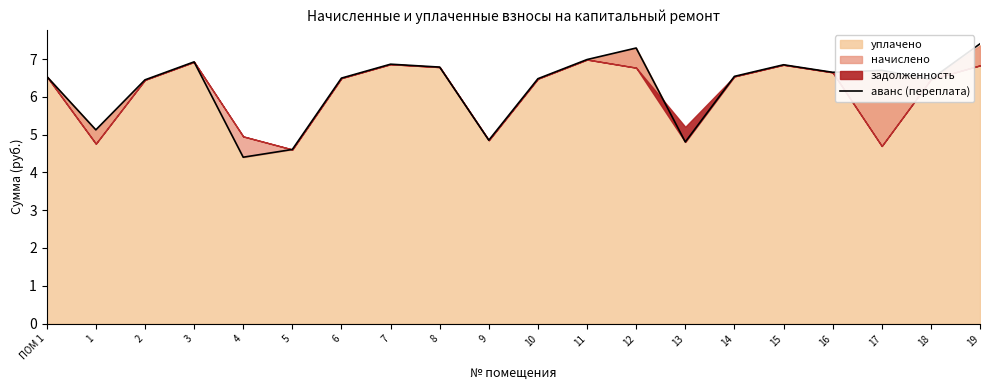

At which label is the value closest to 5?

1